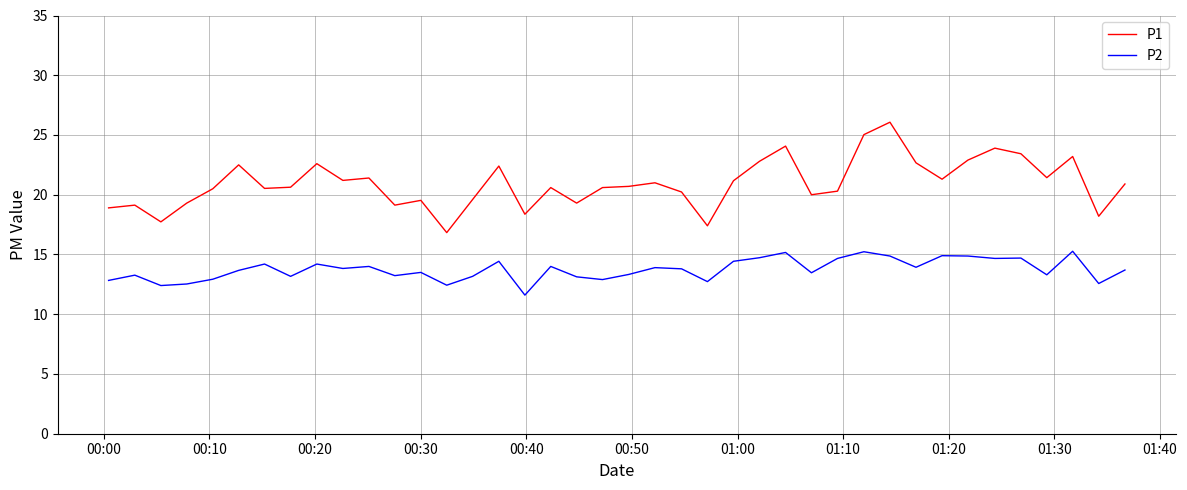

How many categories are shown in the chart?

40